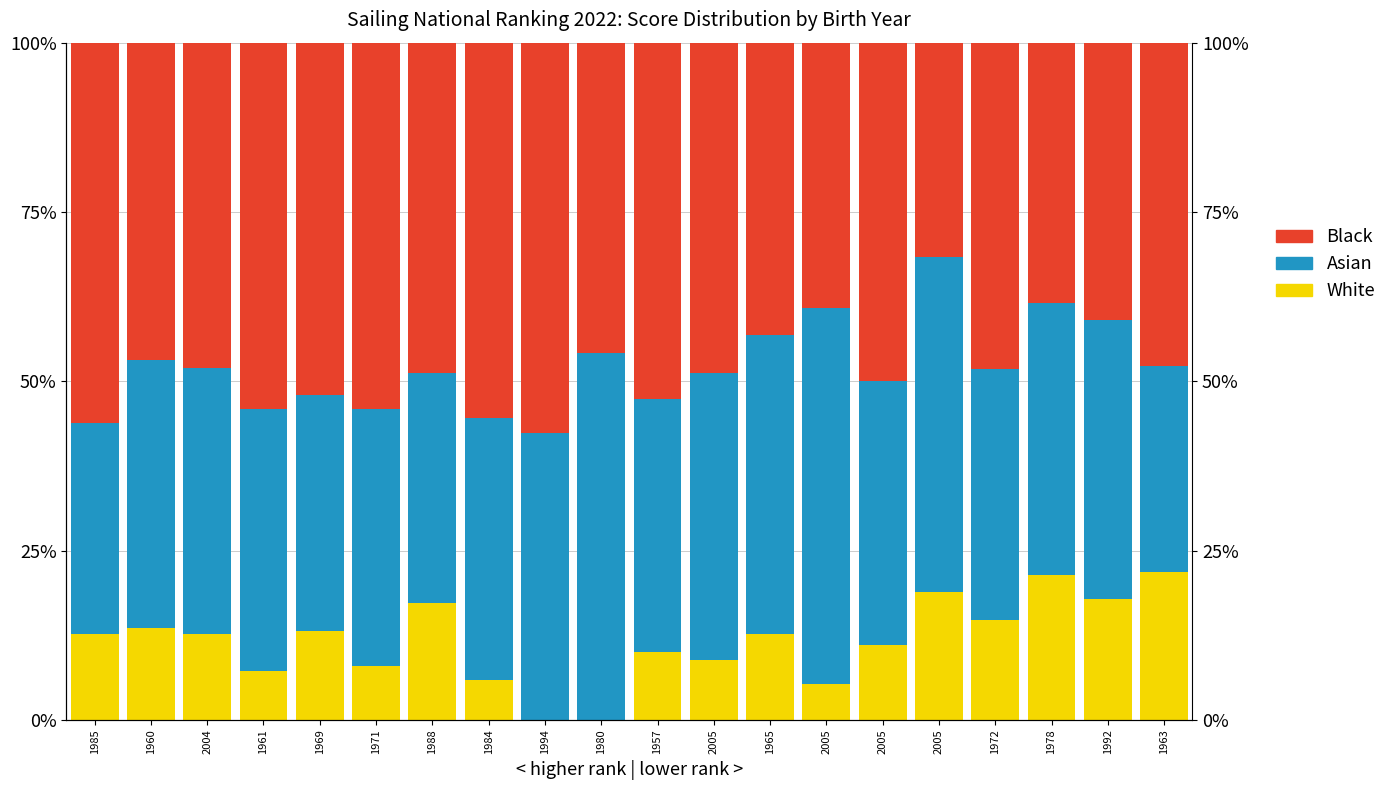

Rank the series by their maximum value, from lowest to highest.

White, Asian, Black